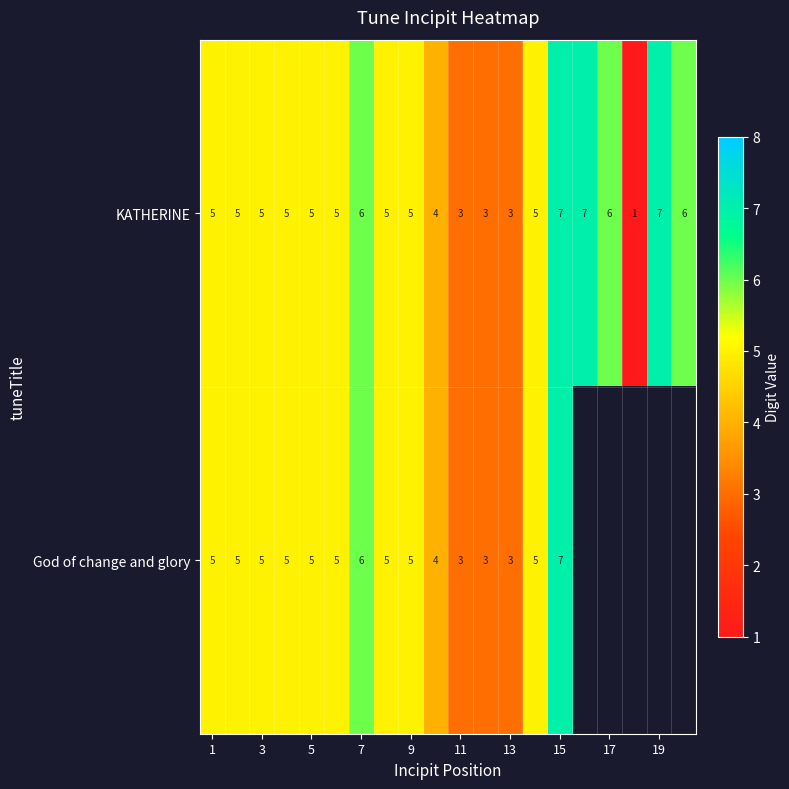

What is the difference between the second highest and second lowest values in the KATHERINE series?

4